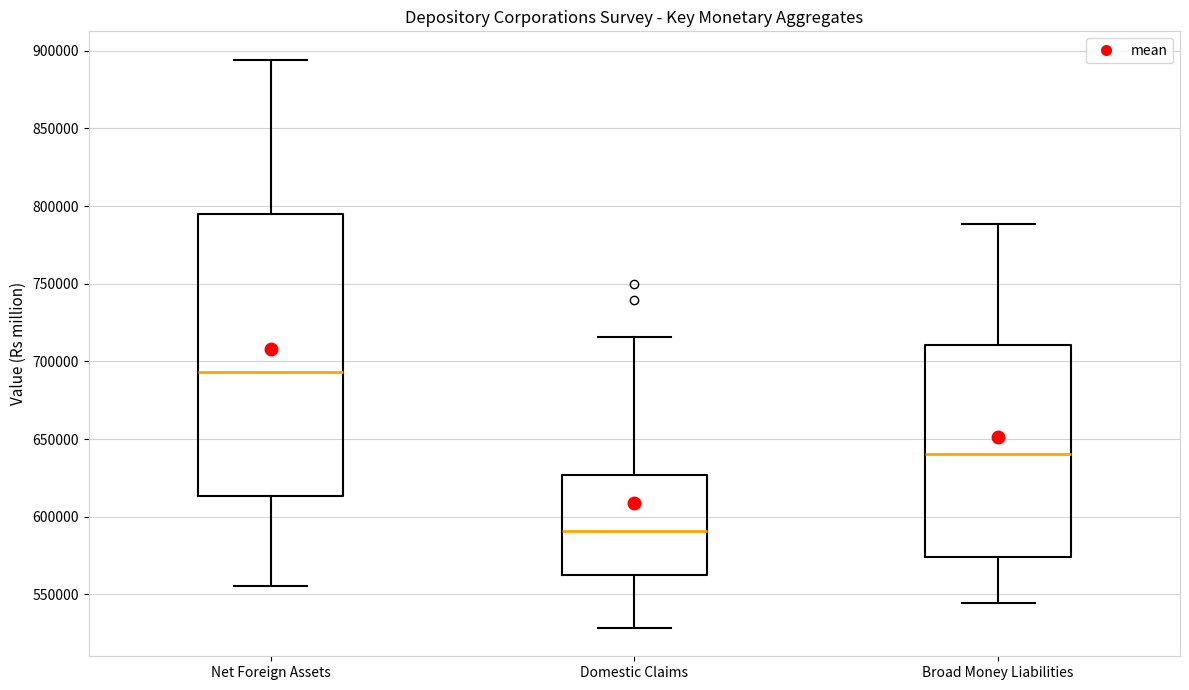

Which box has the lowest median line?

Domestic Claims